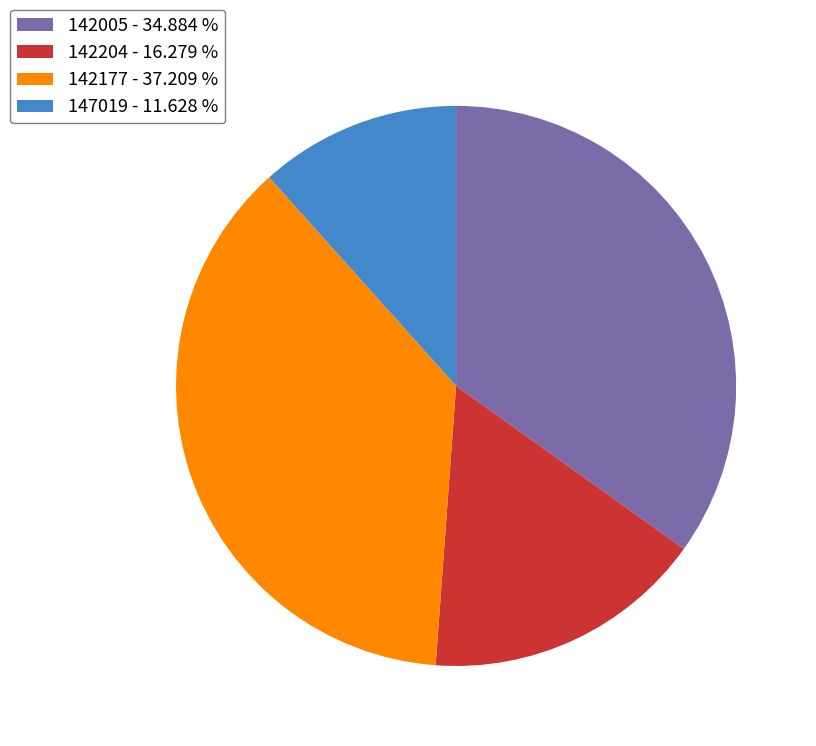

Between 142204 - 16.279 % and 142005 - 34.884 %, which is larger?

142005 - 34.884 %